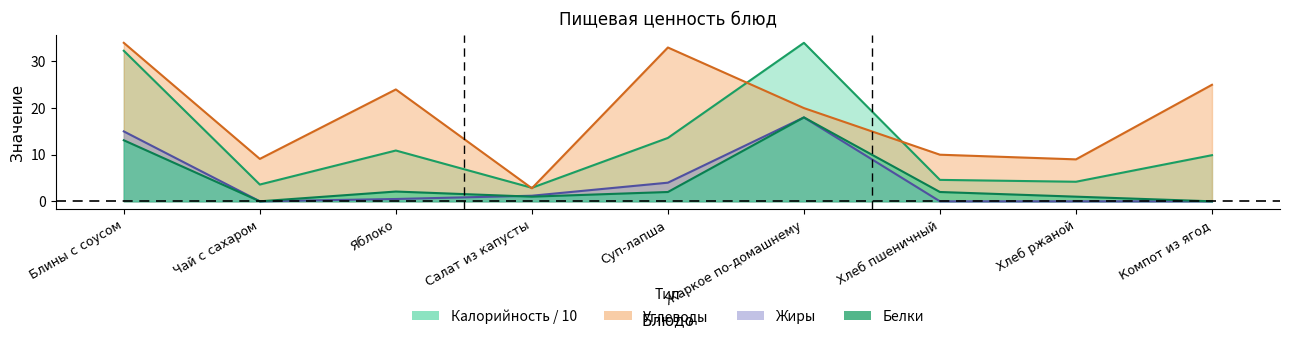

Between Яблоко and Суп-лапша, which series saw the biggest shift?

Углеводы